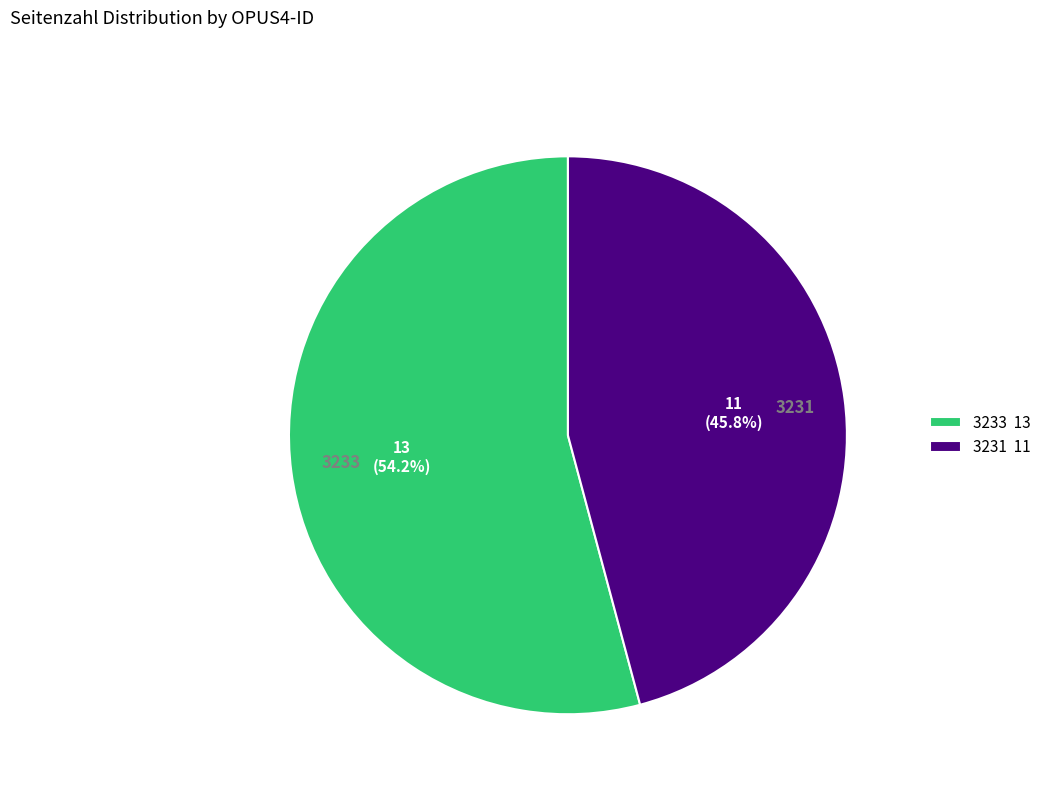

Is it true that 3231 is 56% of the pie?

False